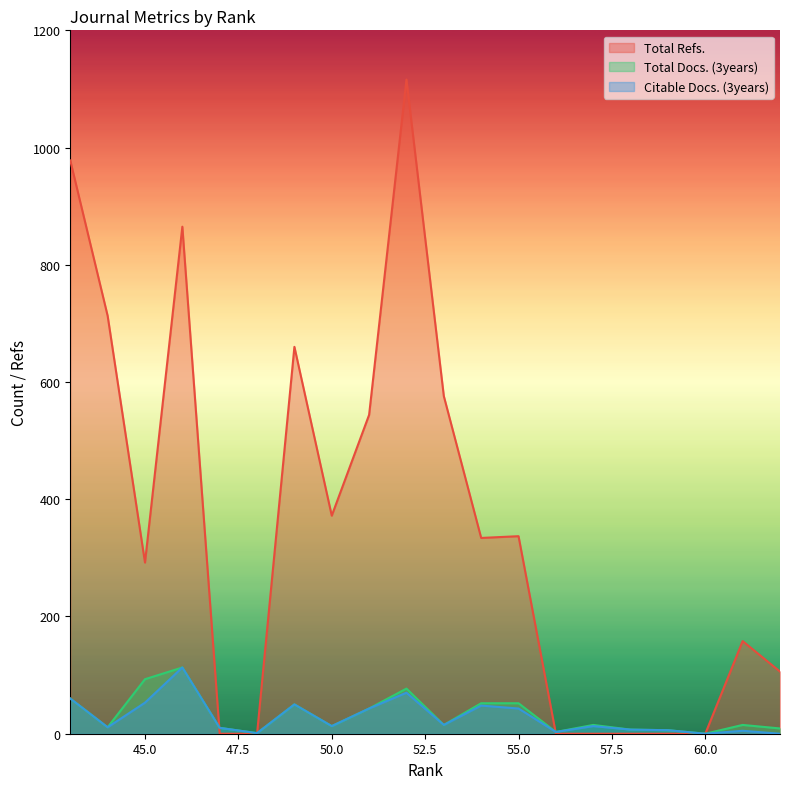

At how many categories does at least one series exceed 441?

7